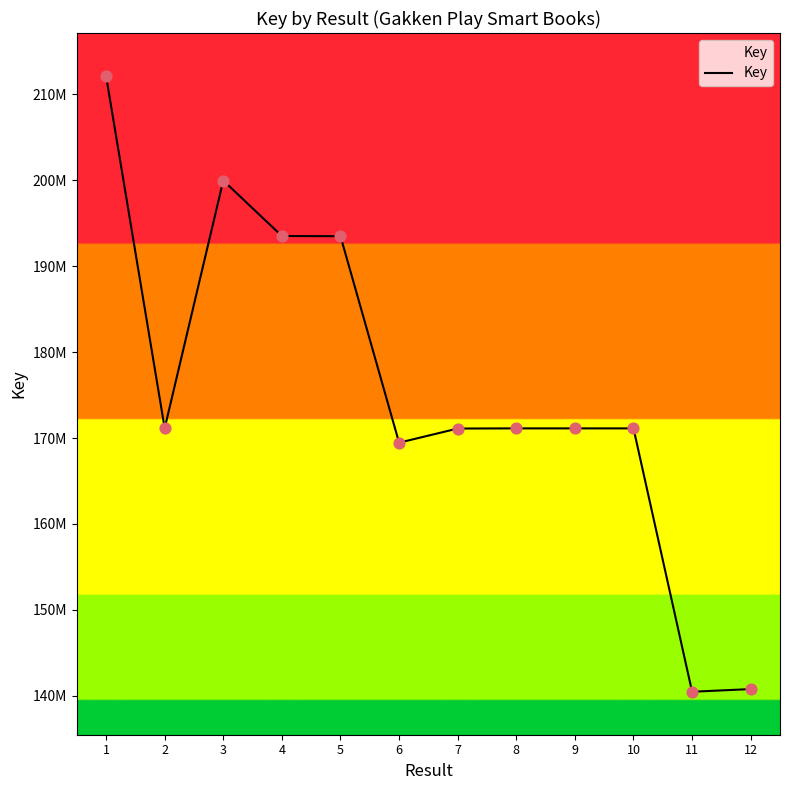

What is the change in value from 9 to 12?

-30329593